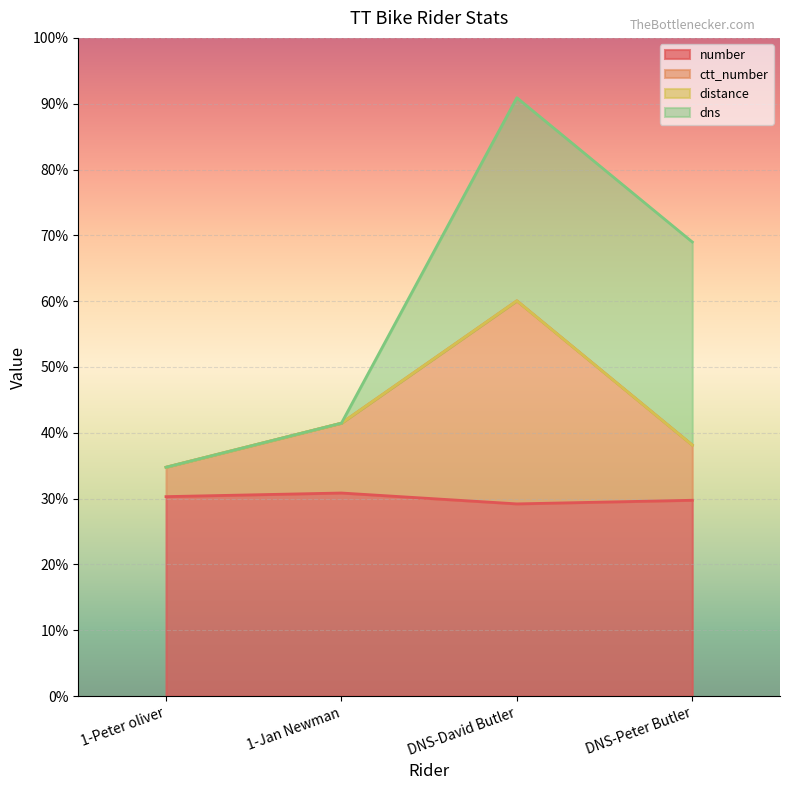

Rank the series at 1-Jan Newman from lowest to highest value.

number, ctt_number